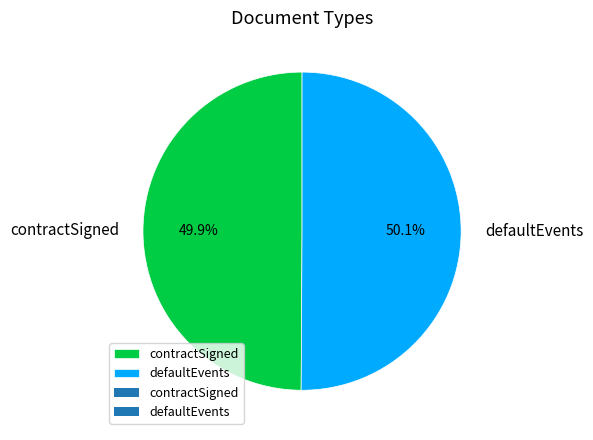

The defaultEvents slice represents 43% of the pie. True or false?

False